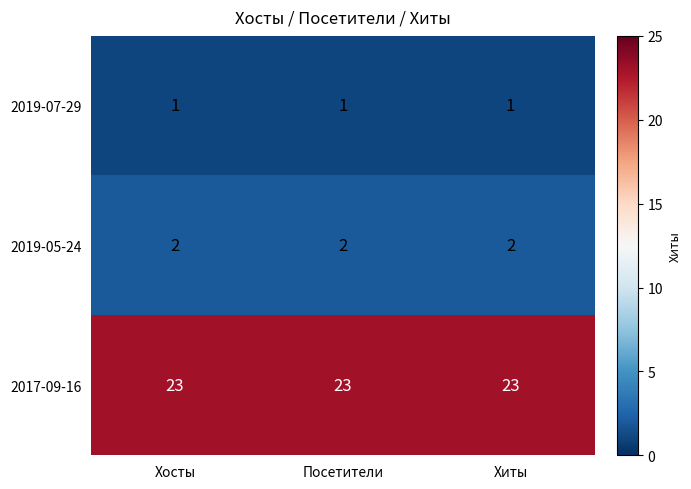

What is the maximum value shown in the chart?

23